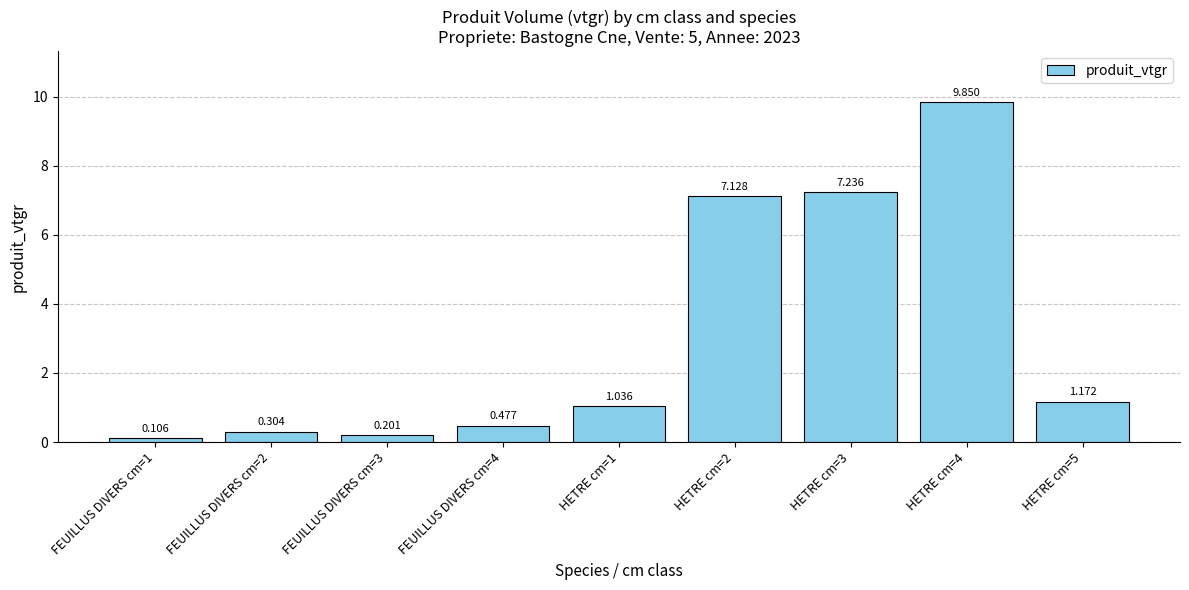

What is the change in value from FEUILLUS DIVERS cm=2 to FEUILLUS DIVERS cm=4?

+0.2